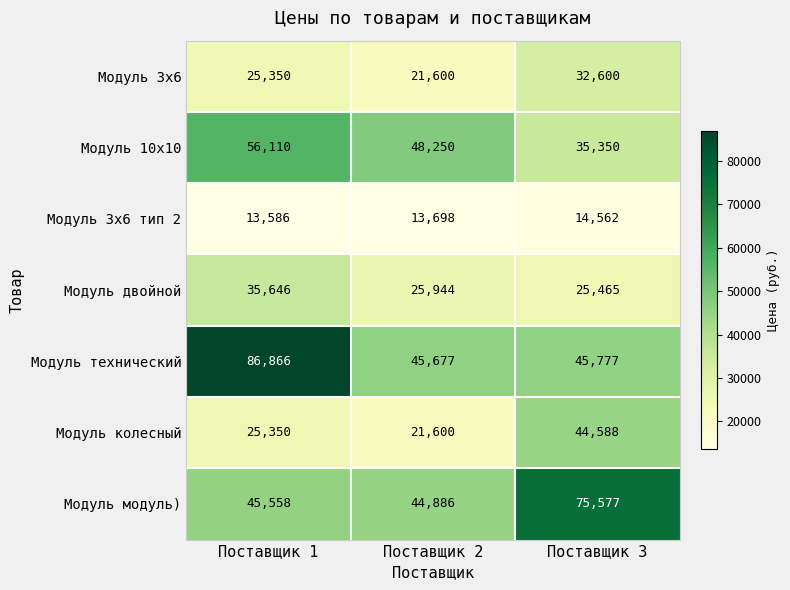

What is the total value across all series at Поставщик 3?

273919